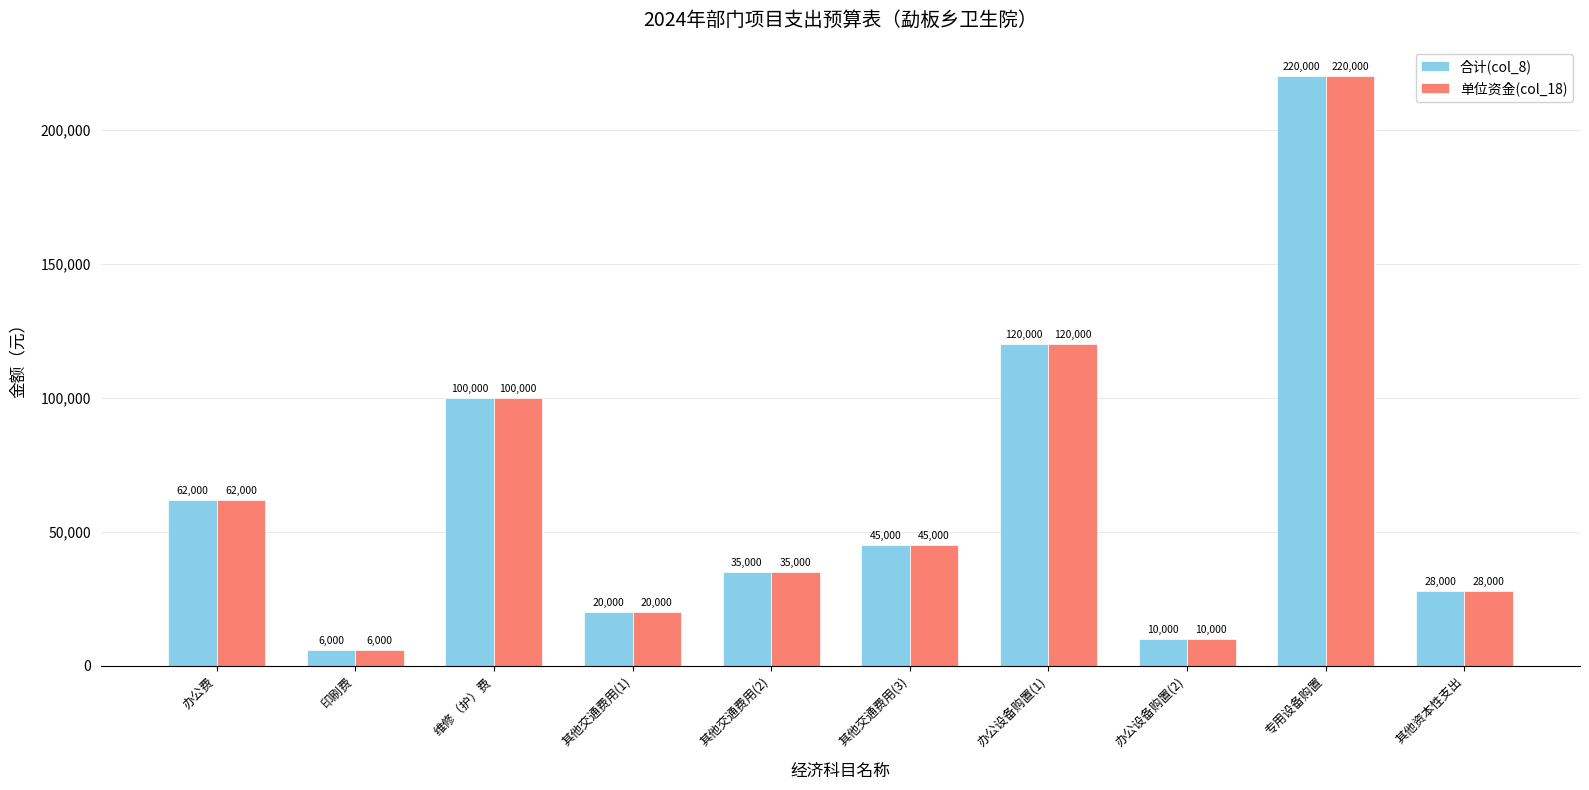

At which category is the sum across all series the highest?

专用设备购置